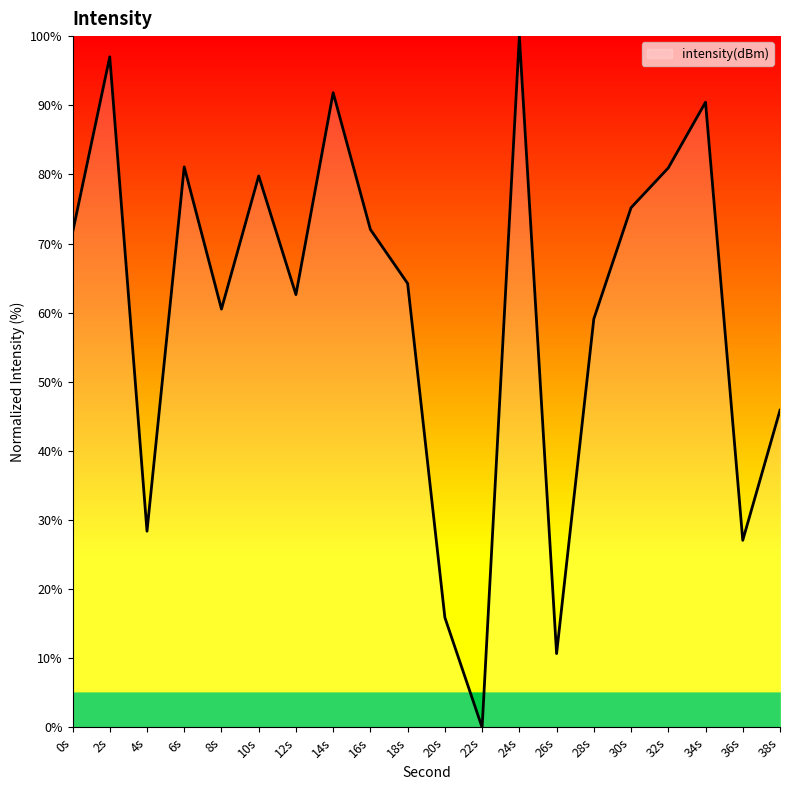

The value at 18s is 64.2. True or false?

True